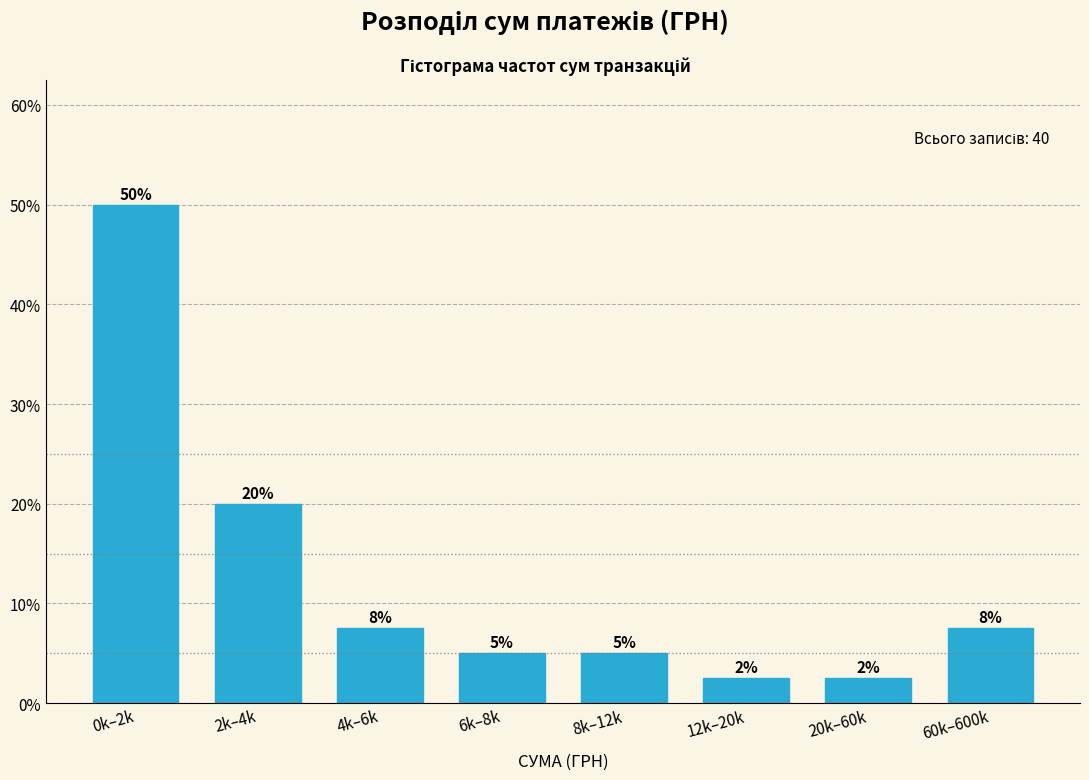

What is the sum of all values?

100.0